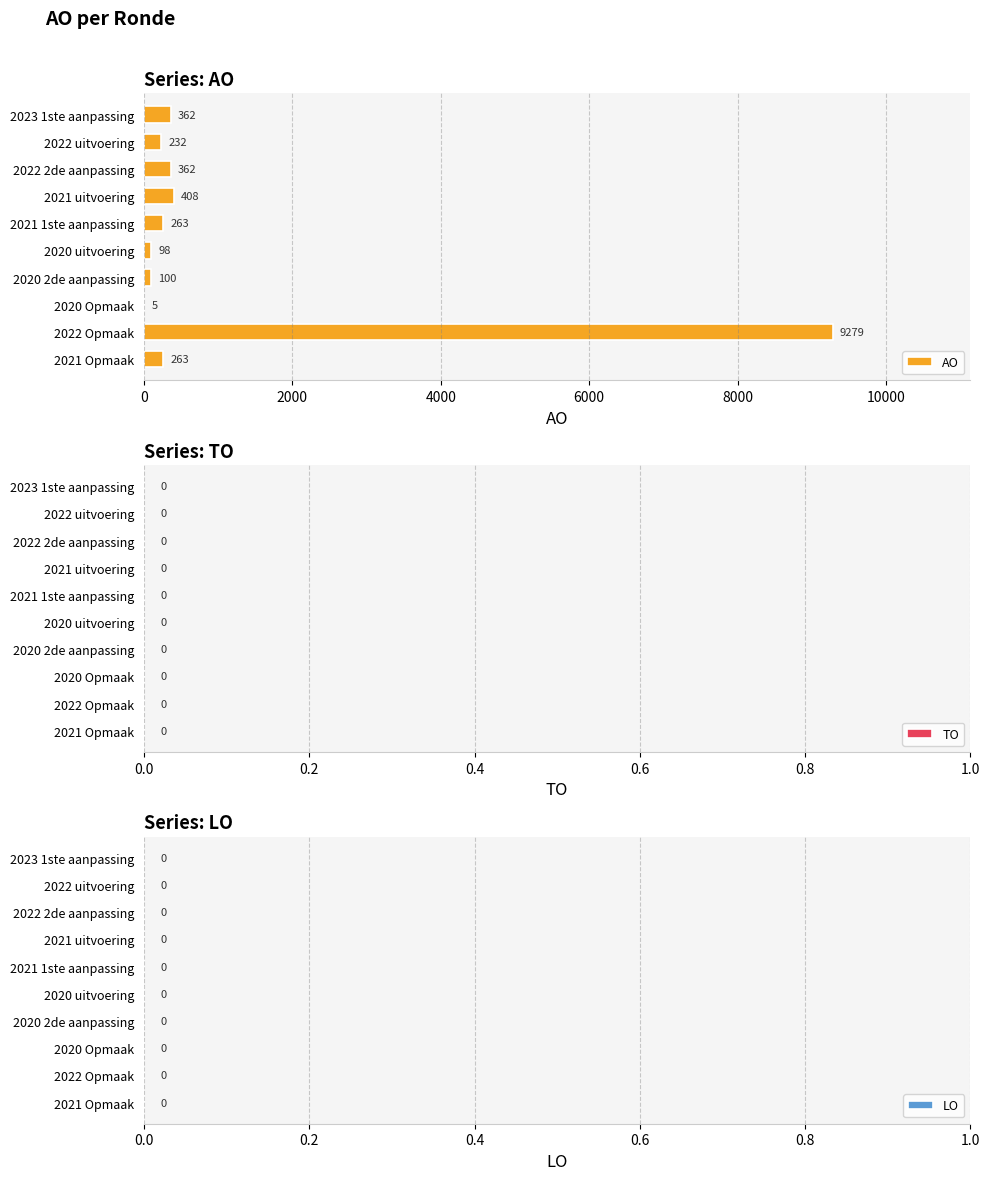

Reading top to bottom, what are all the values shown in this chart?

2023 1ste aanpassing=362	2022 uitvoering=232	2022 2de aanpassing=362	2021 uitvoering=408	2021 1ste aanpassing=263	2020 uitvoering=98	2020 2de aanpassing=100	2020 Opmaak=5	2022 Opmaak=9279	2021 Opmaak=263